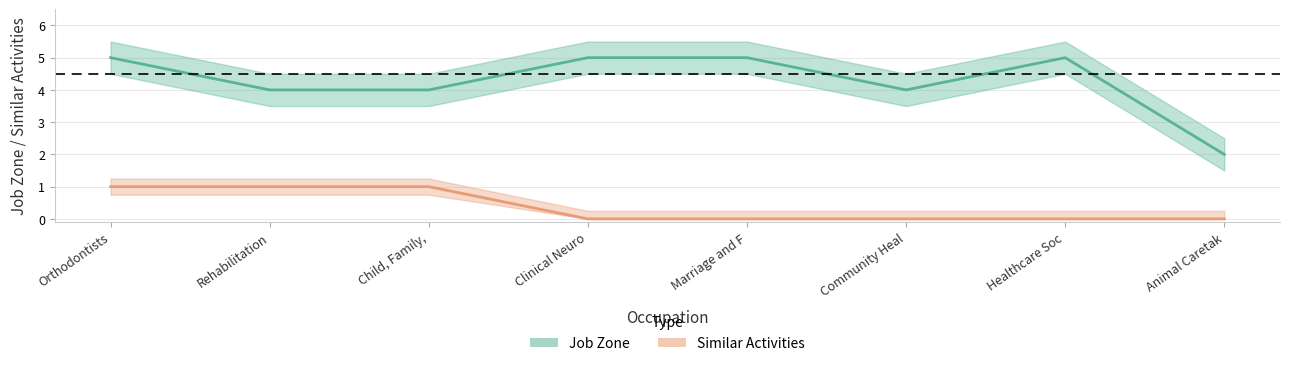

What is the average value of the Job Zone series?

4